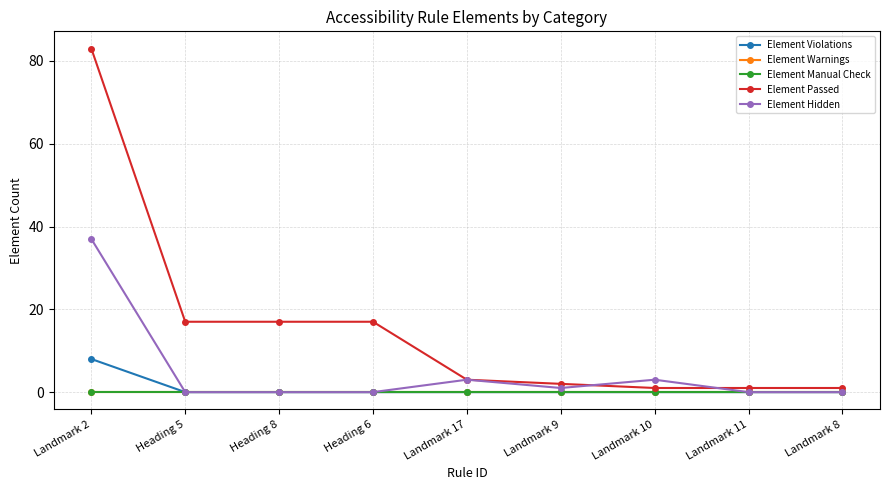

What position from the right is Heading 5?

8